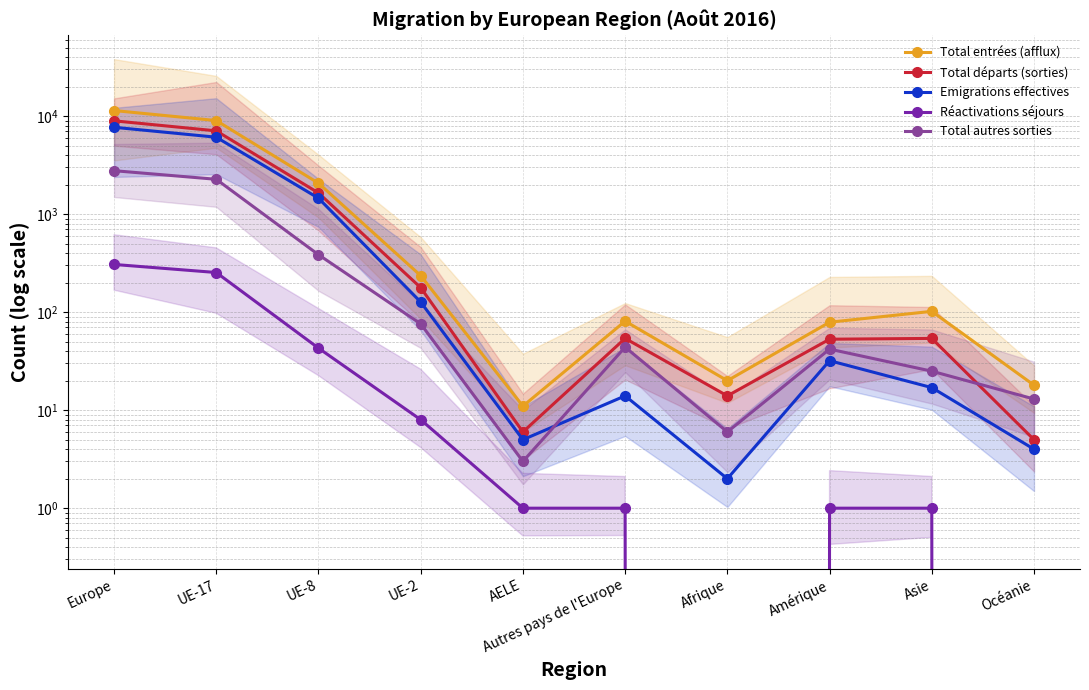

True or false: Total départs (sorties) has a value of 5855 at Europe.

False